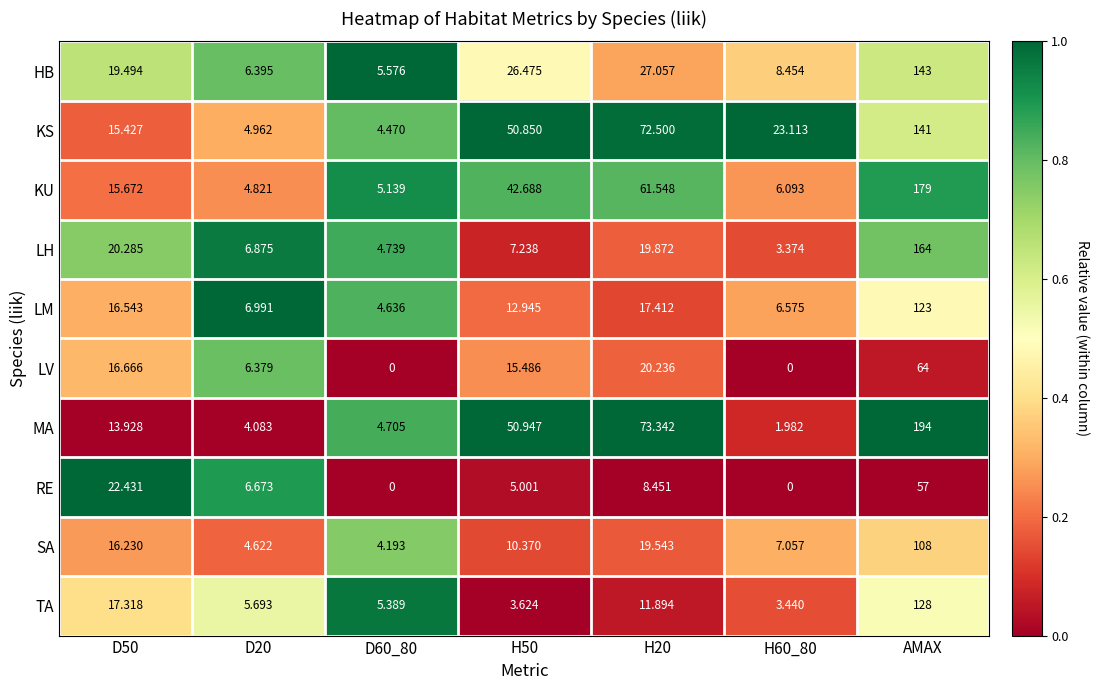

Is the value of MA at D60_80 greater than the value of SA at H50?

No